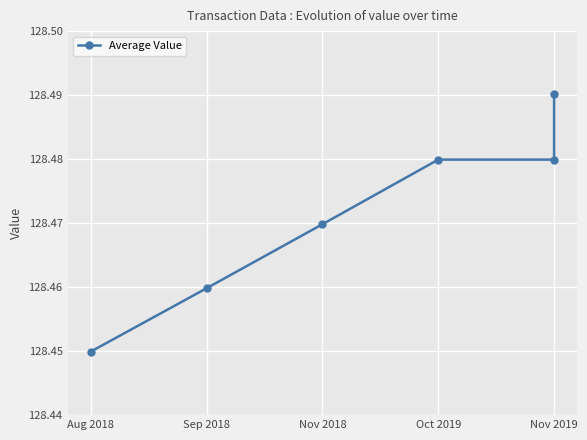

True or false: the data shows 128.5 at Nov 2018.

True